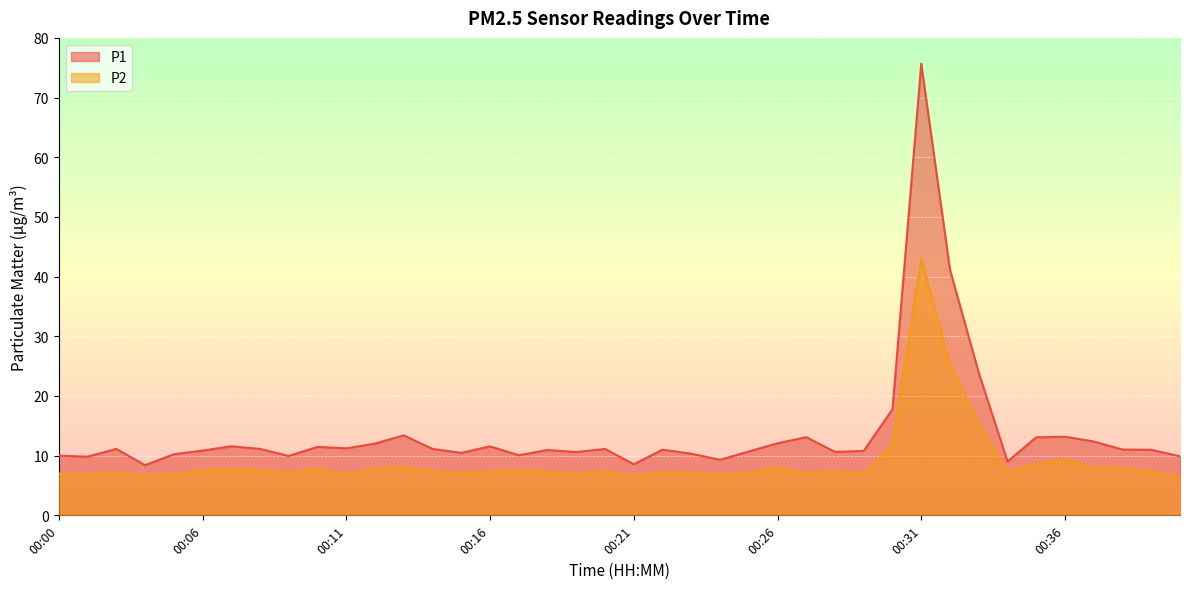

True or false: P1 and P2 intersect in this chart.

False